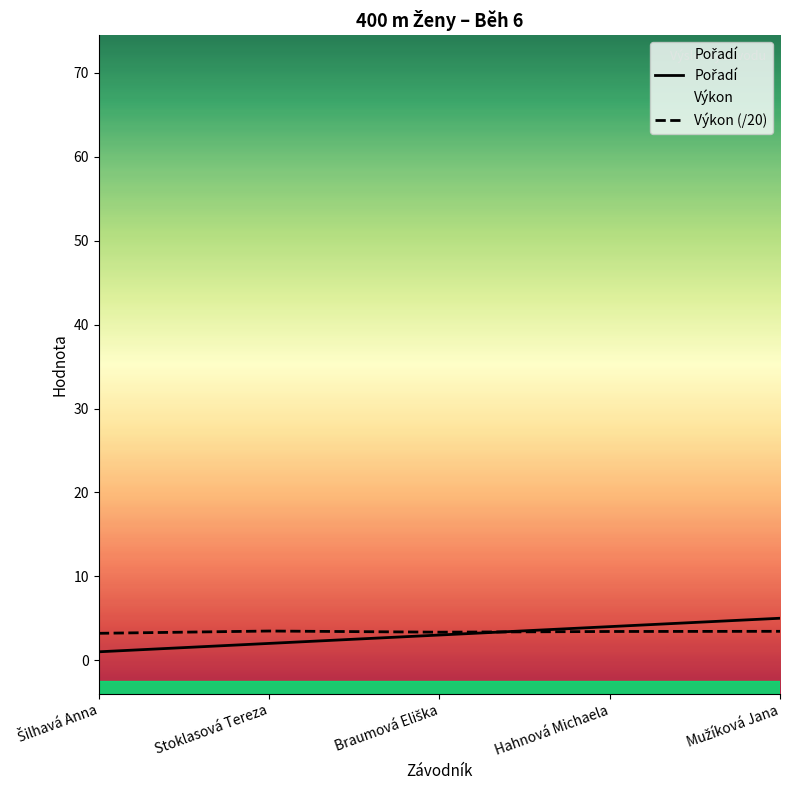

List the labels in order of Pořadí value, smallest first.

Šilhavá Anna, Stoklasová Tereza, Braumová Eliška, Hahnová Michaela, Mužíková Jana